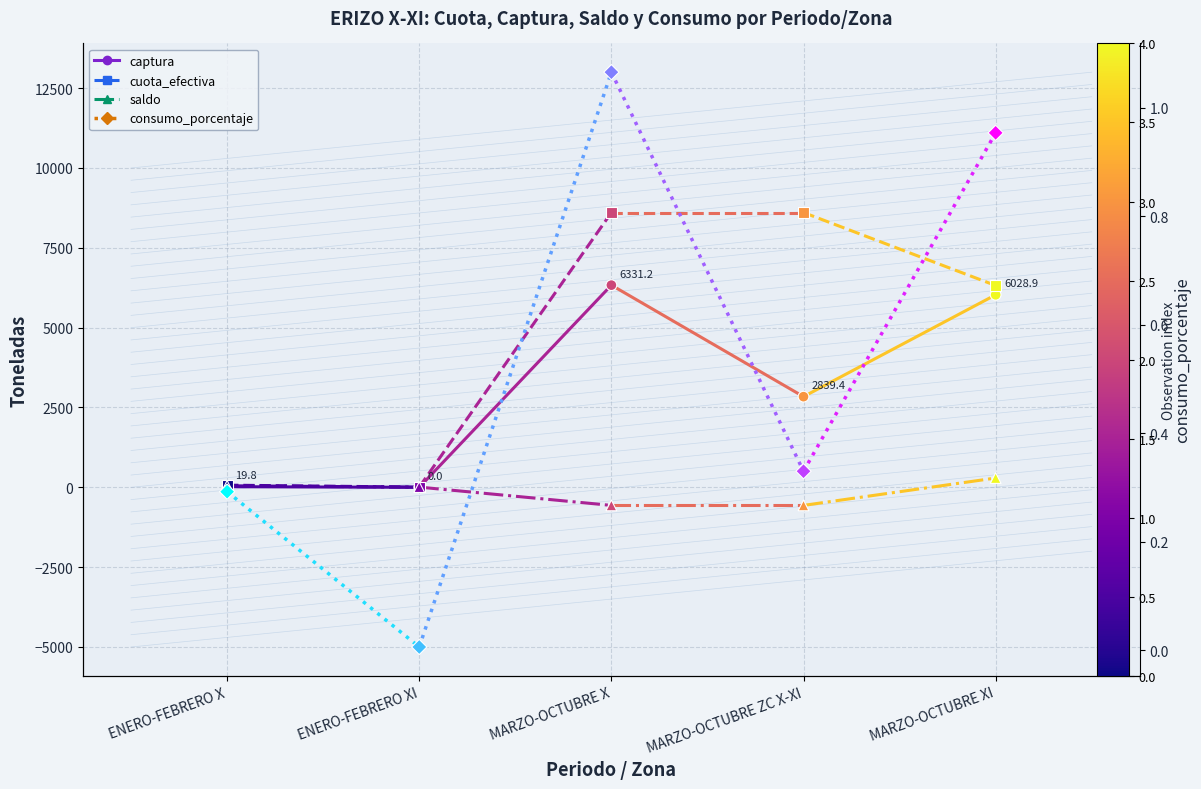

Which series has the largest total across all categories?

cuota_efectiva